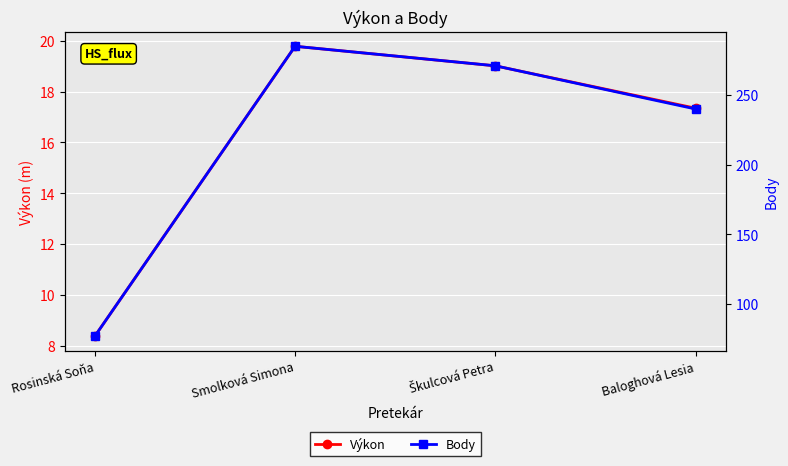

True or false: Výkon has a value of 8.4 at Rosinská Soňa.

True